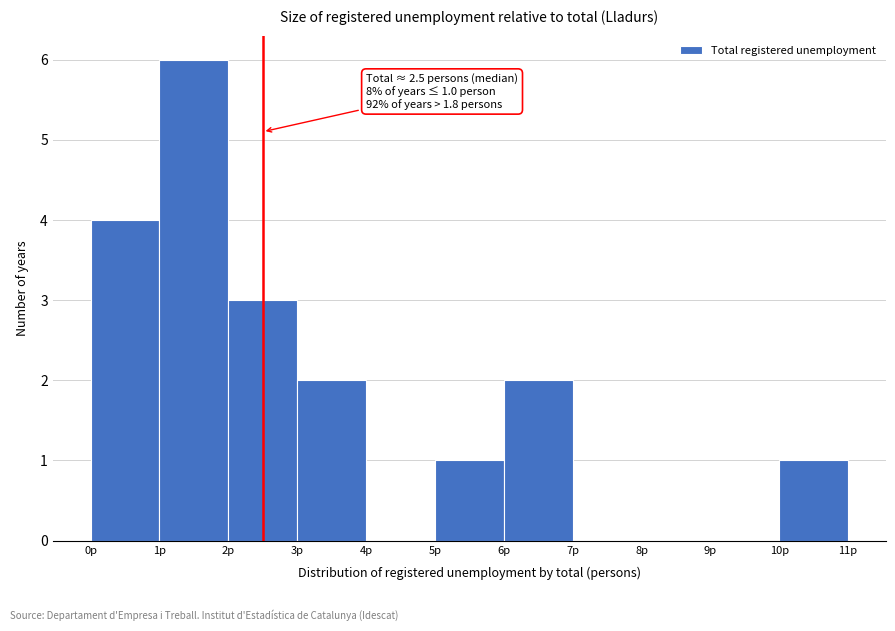

Which range on the x-axis has the tallest bar?

1 to 2